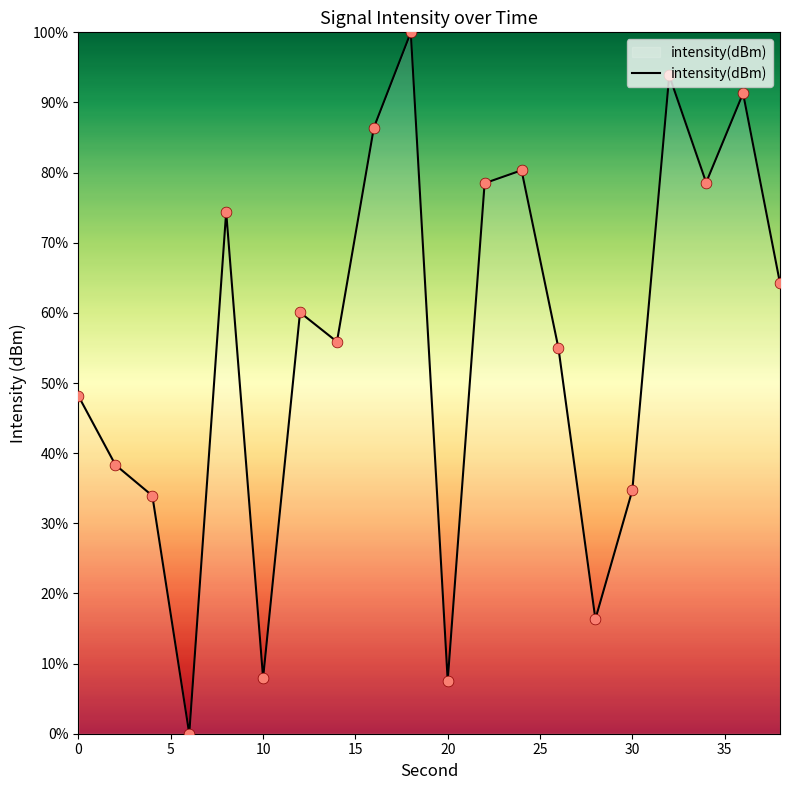

What is the maximum value shown in the chart?

100.0